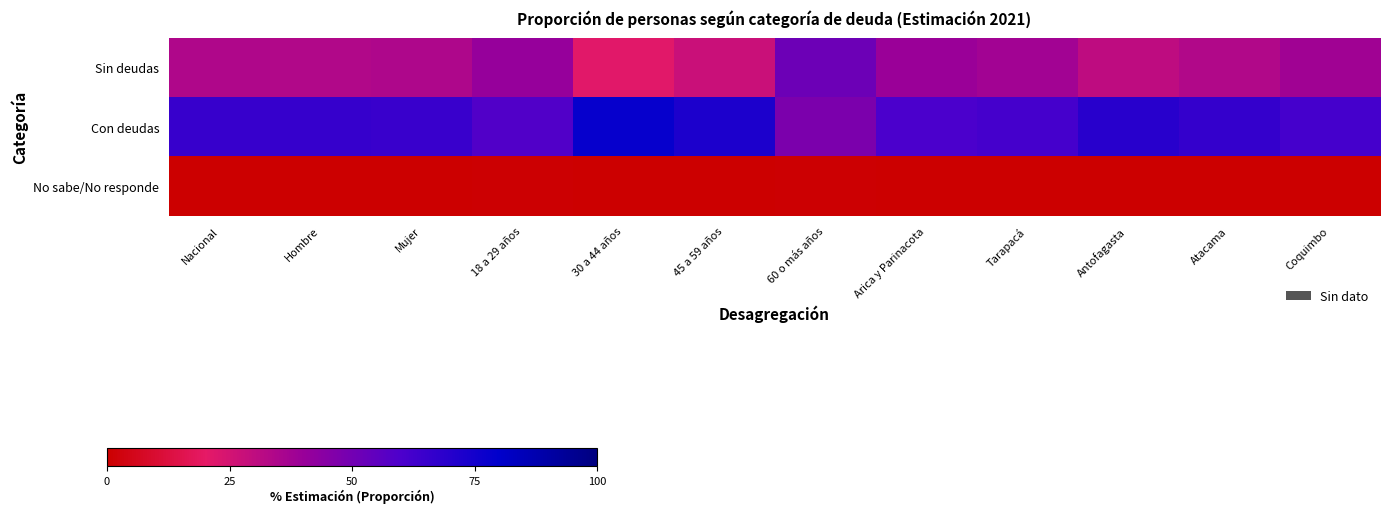

At Hombre, list the series in order from largest to smallest.

Con deudas, Sin deudas, No sabe/No responde